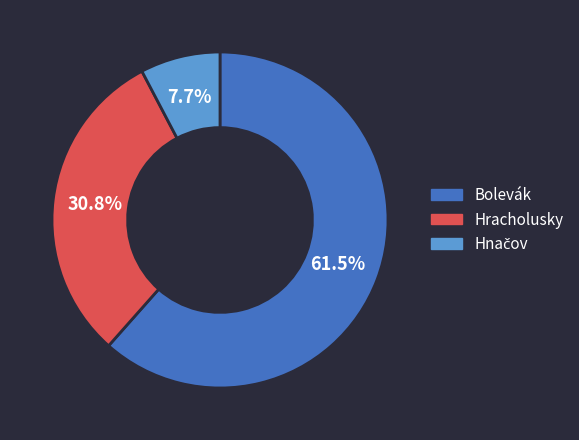

To the nearest percent, what percentage of the pie is Hracholusky?

31%